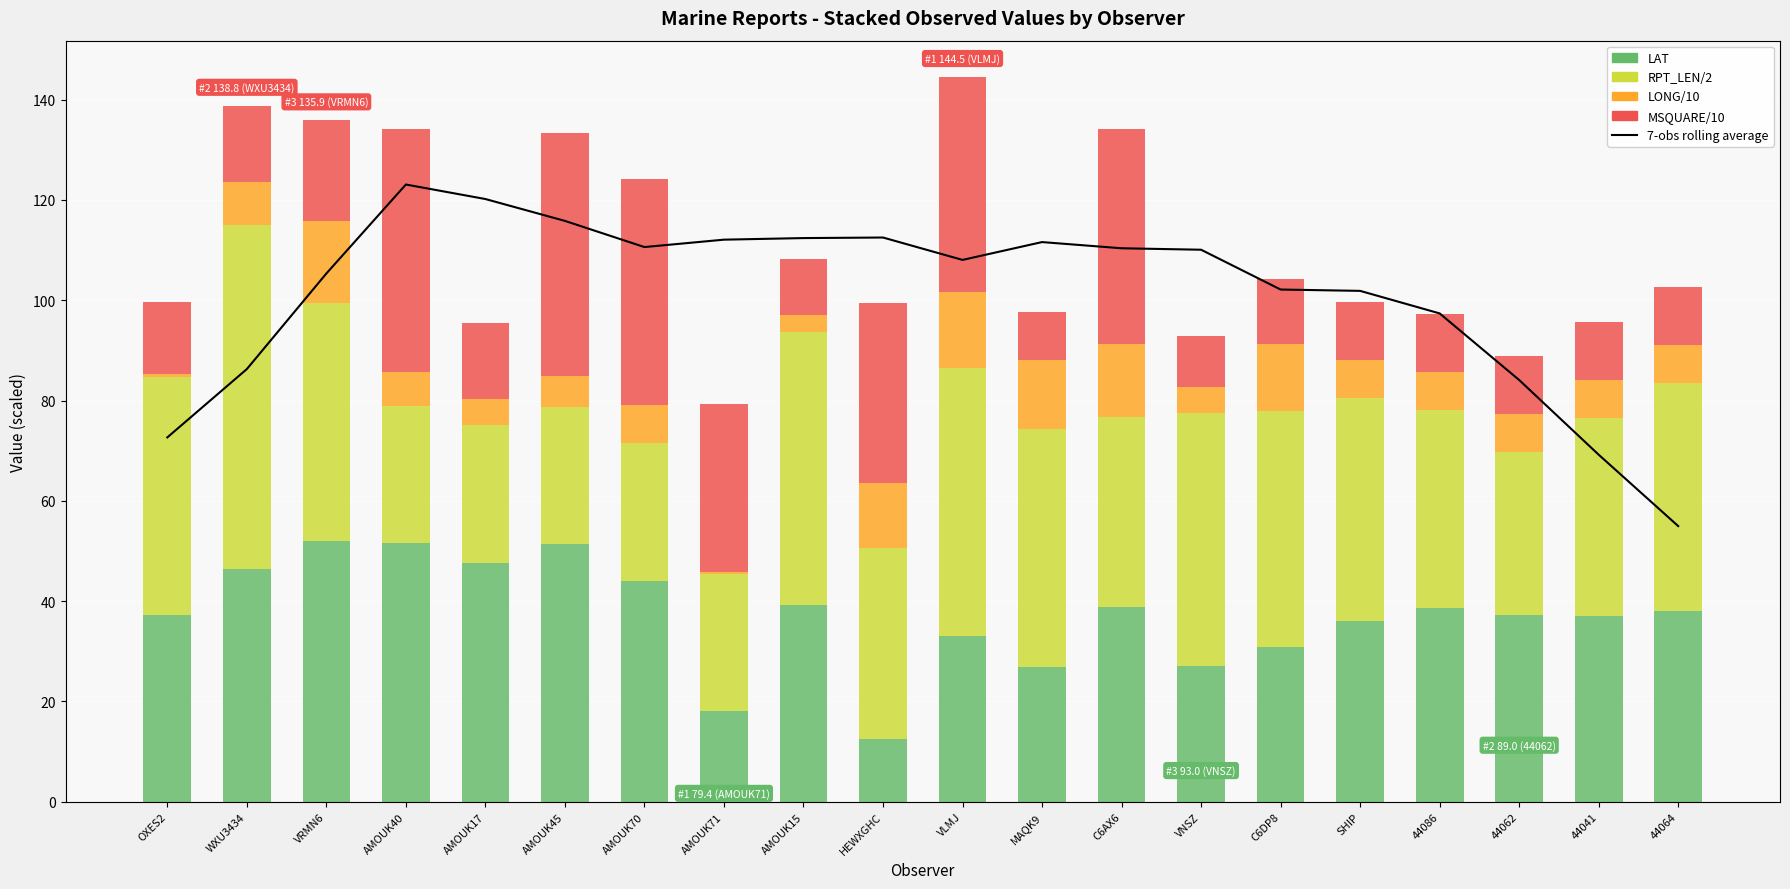

Rank the series by their maximum value, from highest to lowest.

7-obs rolling average, RPT_LEN/2, LAT, MSQUARE/10, LONG/10